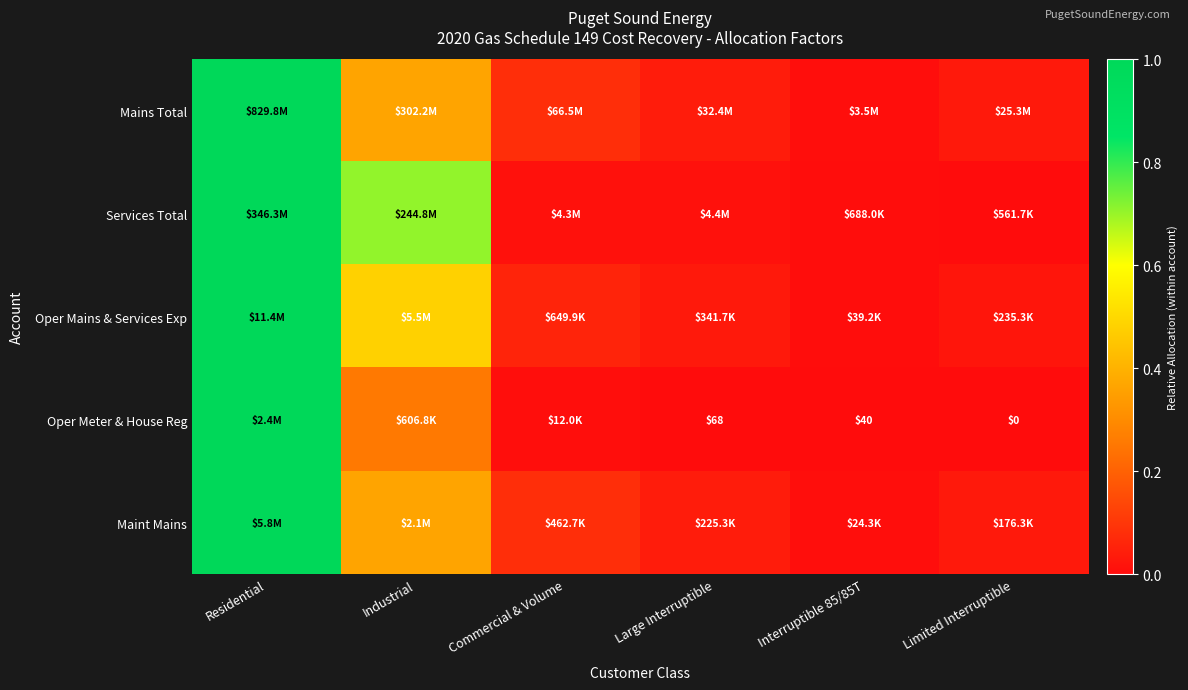

The Oper Mains & Services Exp series shows 0.0 at Large Interruptible. True or false?

False